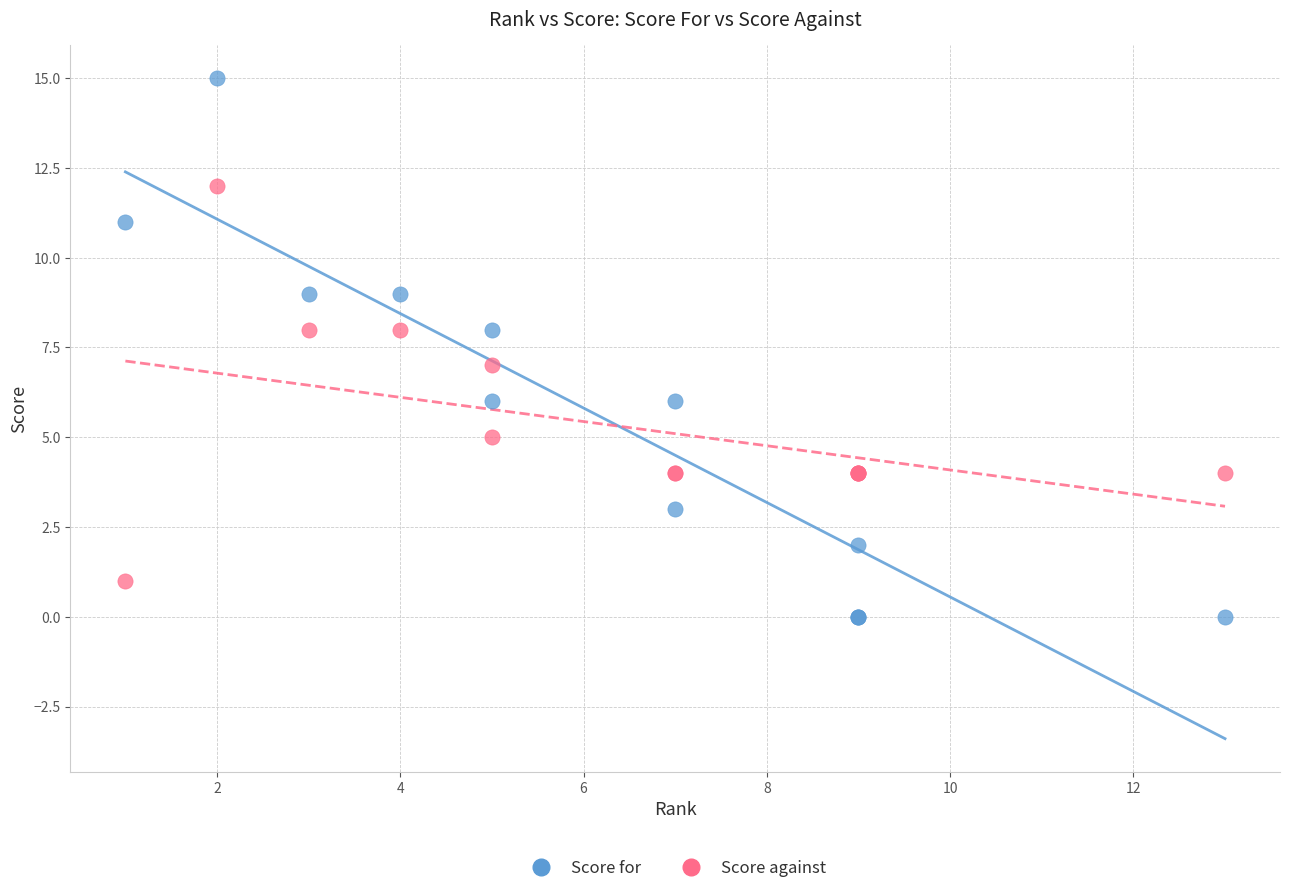

What is the X range (max minus min) for the scatter plot?

12